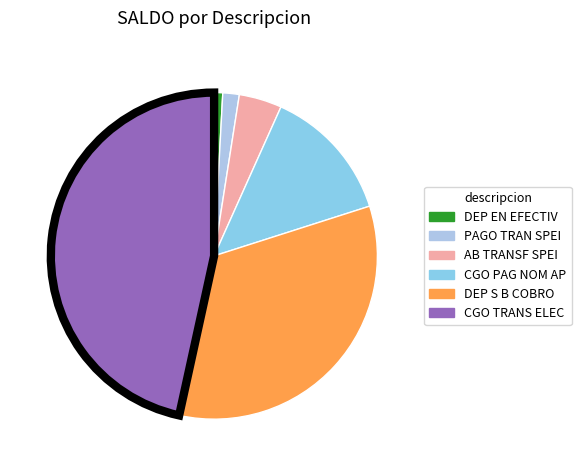

The CGO PAG NOM AP slice represents 13% of the pie. True or false?

True